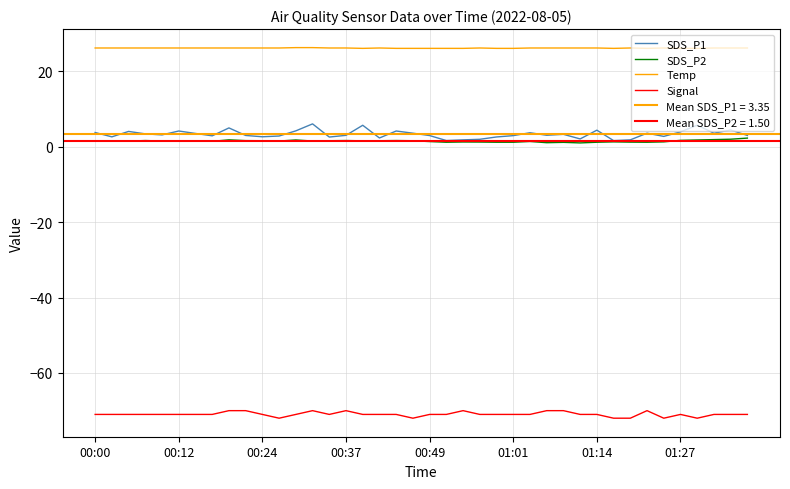

What is the highest value of the SDS_P1 series?

6.1